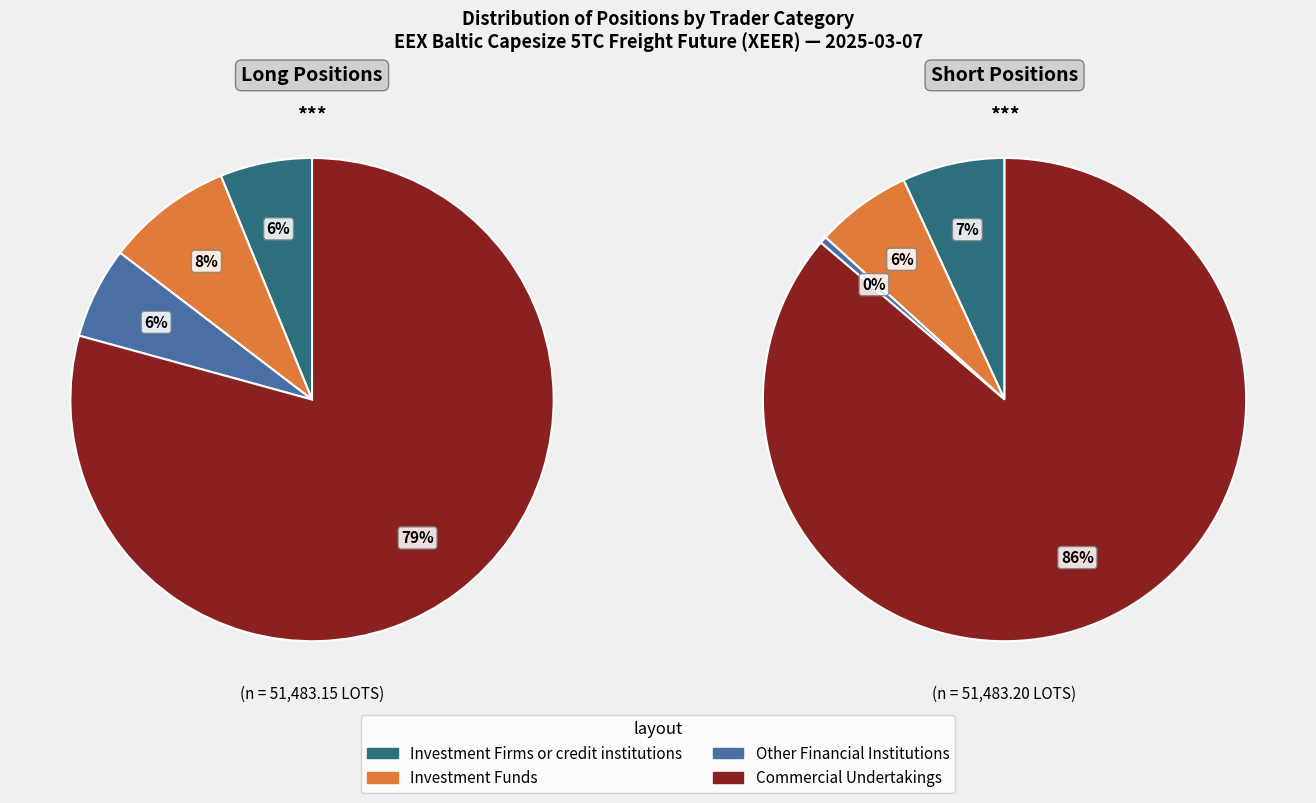

Which series has the widest spread of values?

Short